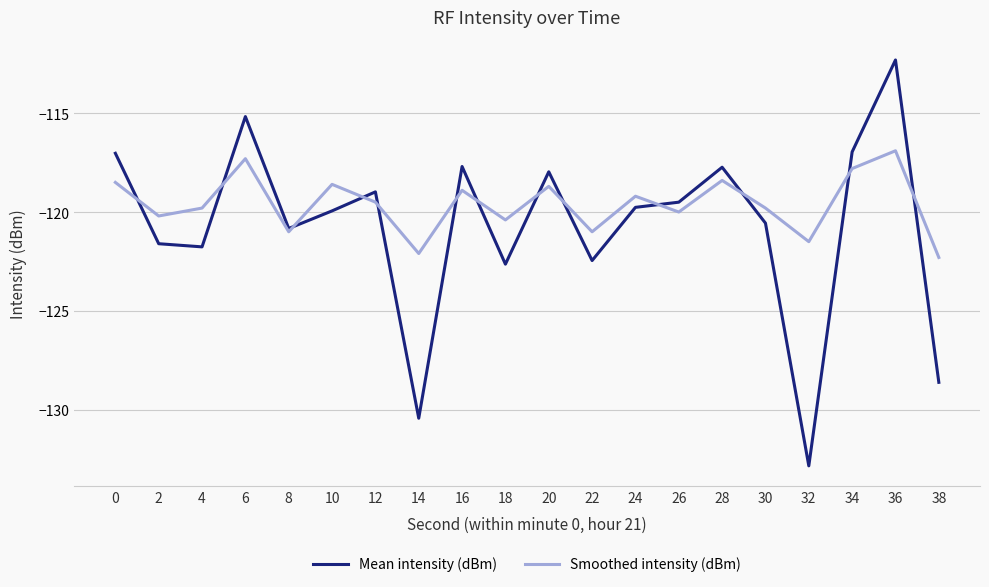

Between 20 and 22, which series saw the biggest shift?

Mean intensity (dBm)